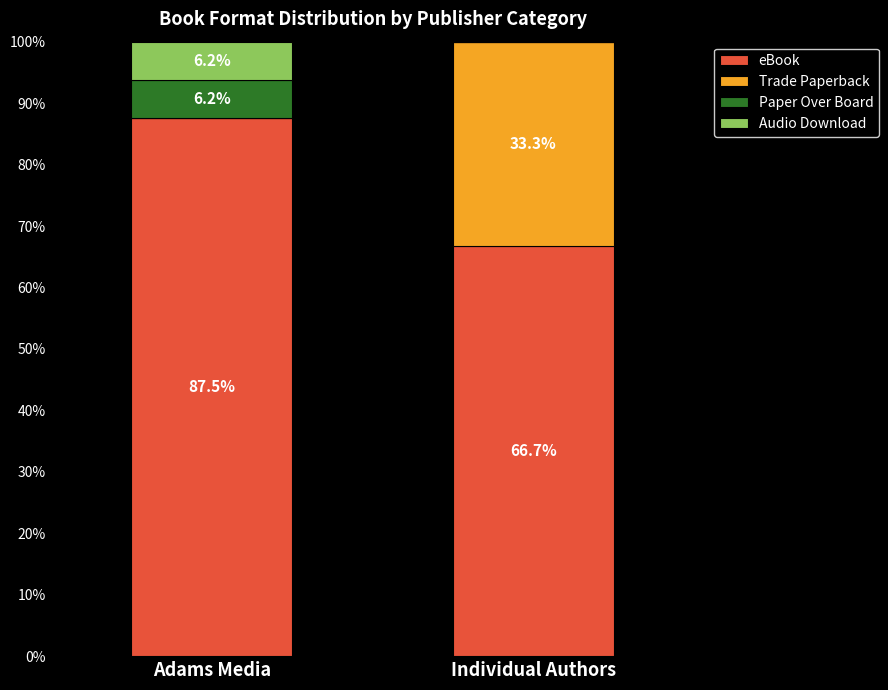

Reading left to right, transcribe the values for eBook.

Adams Media=87.5	Individual Authors=66.7